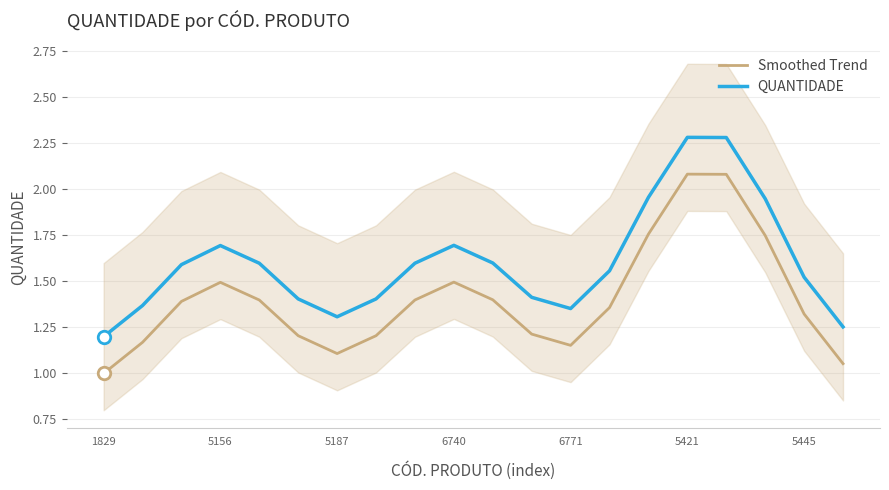

The QUANTIDADE series shows 2.3 at 5187. True or false?

False